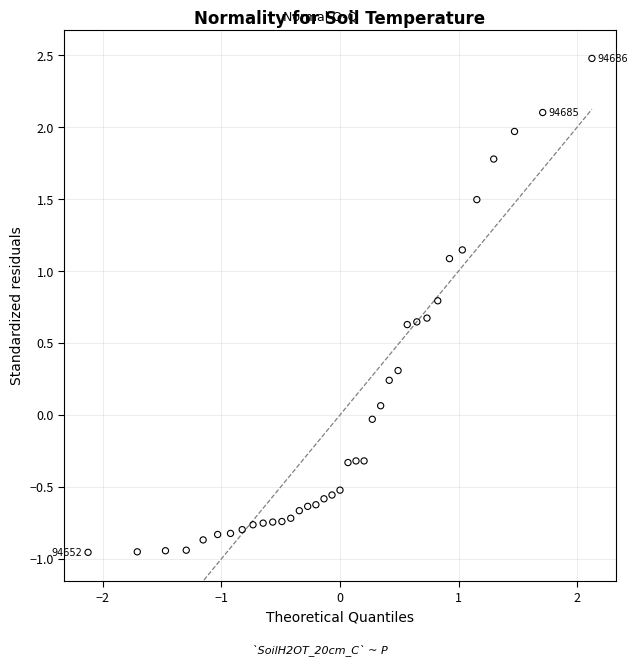

What is the range of Y values (max minus min)?

3.4